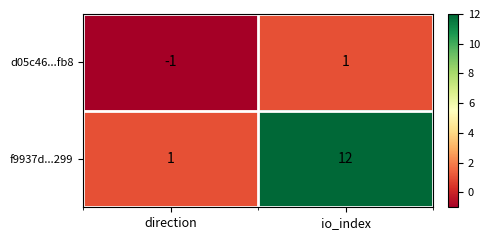

At which category is the sum across all series the highest?

io_index